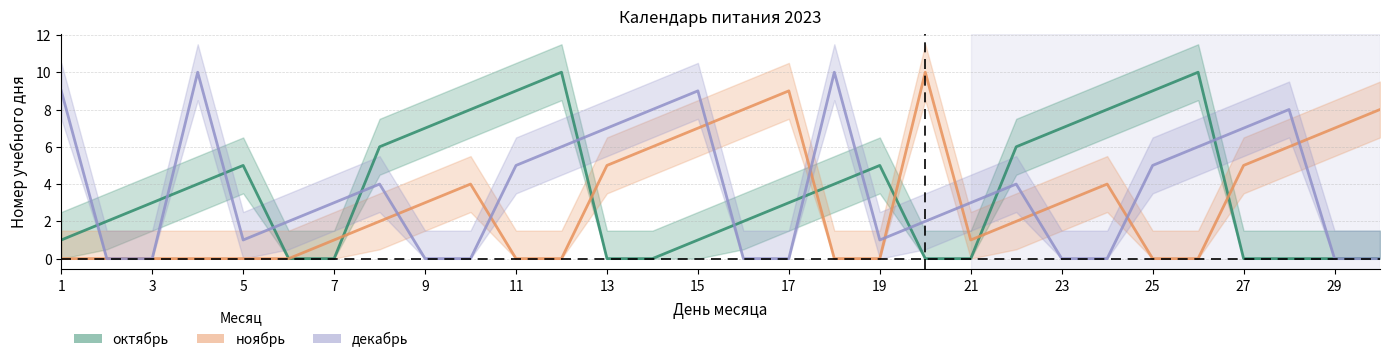

How many lines are shown in the chart?

3